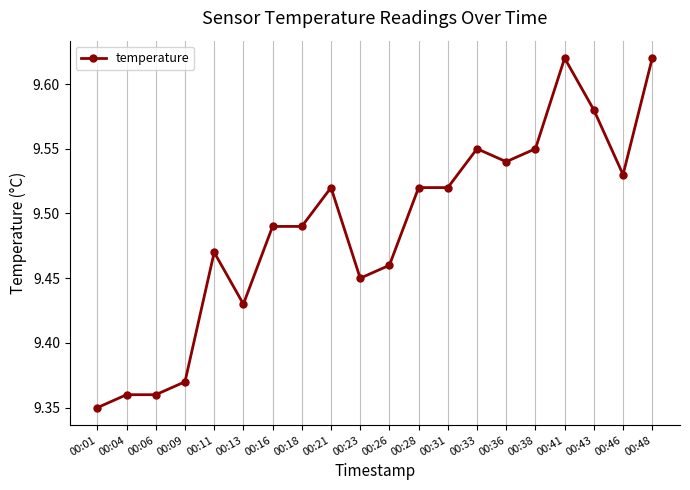

What is the sum of all values?

189.8